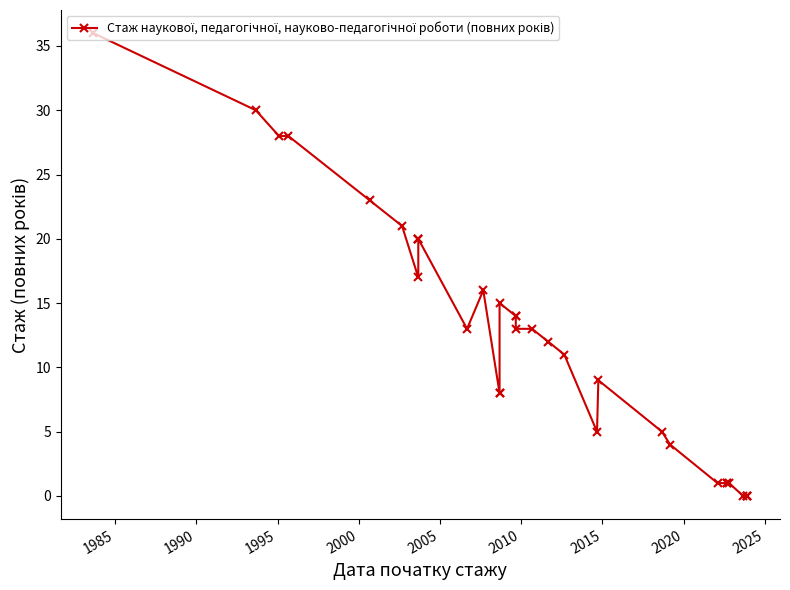

How many values are above zero?

29